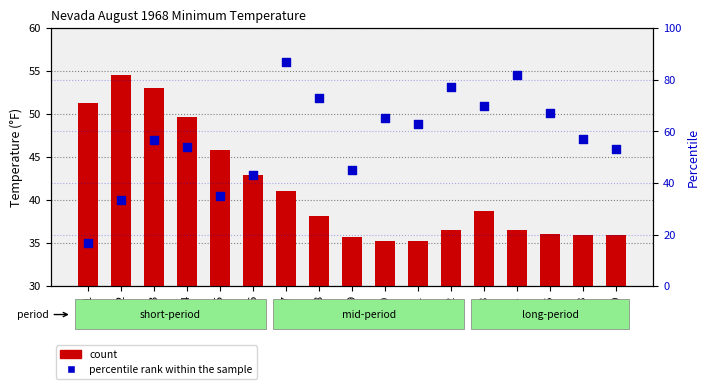

Which series reaches the minimum Y coordinate?

percentile rank within the sample